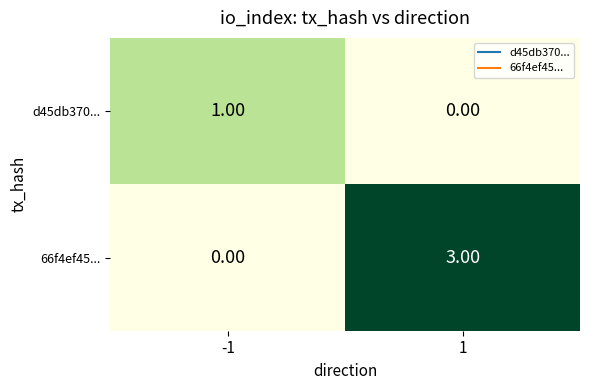

Which series has the largest total across all categories?

66f4ef45...